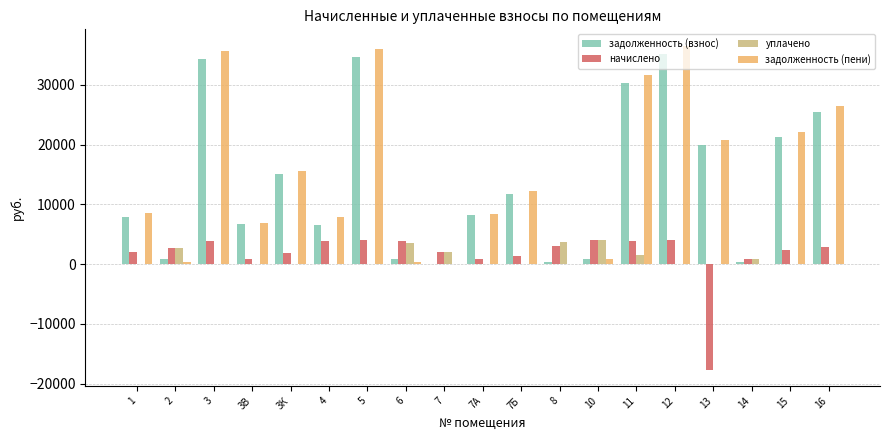

Is the value of начислено at 5 greater than the value of задолженность (пени) at 7А?

No